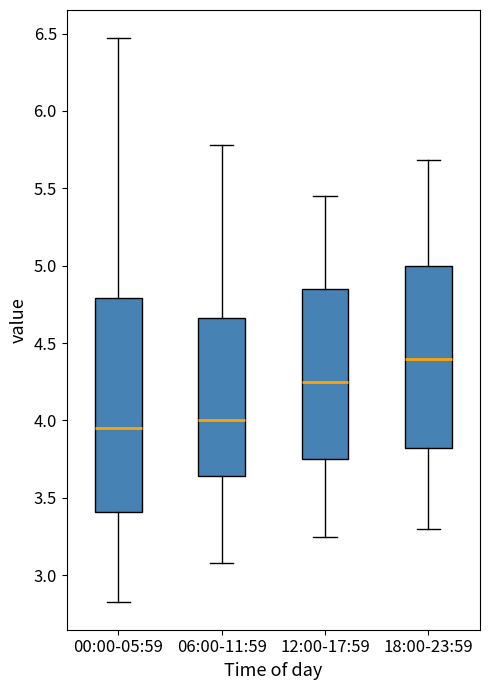

Which box is the tallest, from its lower edge to its upper edge?

00:00-05:59